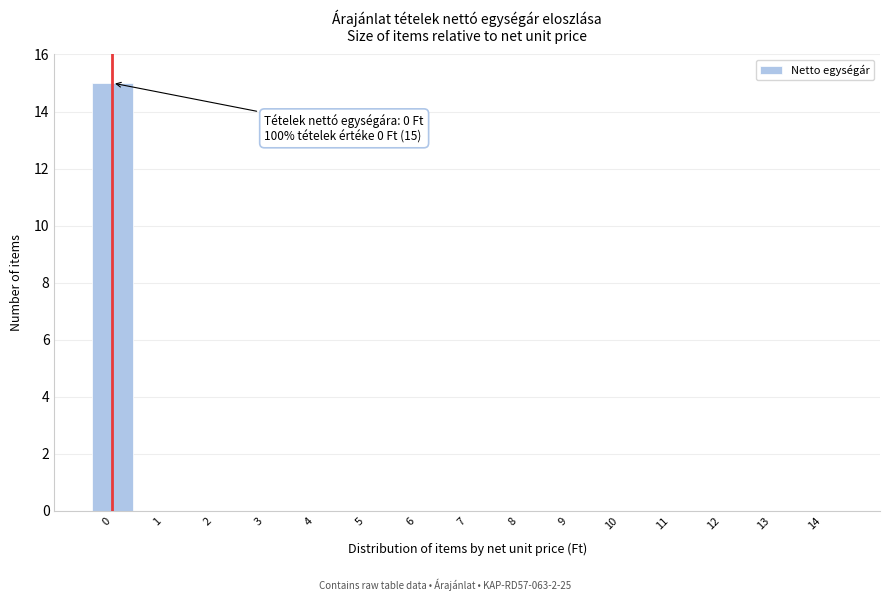

Reading left to right, extract all data points from this chart.

0=15	1=0	2=0	3=0	4=0	5=0	6=0	7=0	8=0	9=0	10=0	11=0	12=0	13=0	14=0